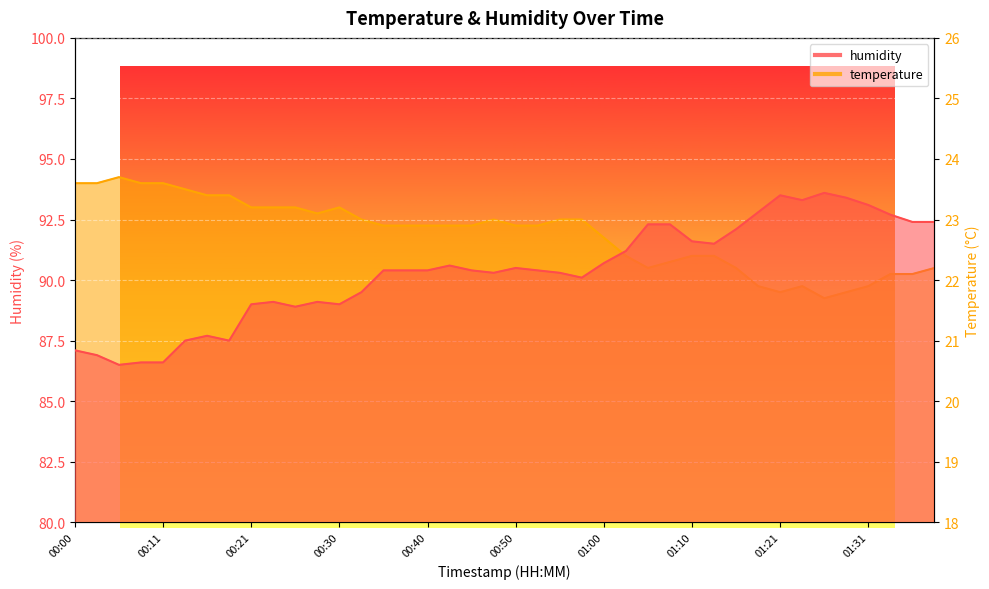

Is it true that temperature equals 23.0 at 00:55?

True